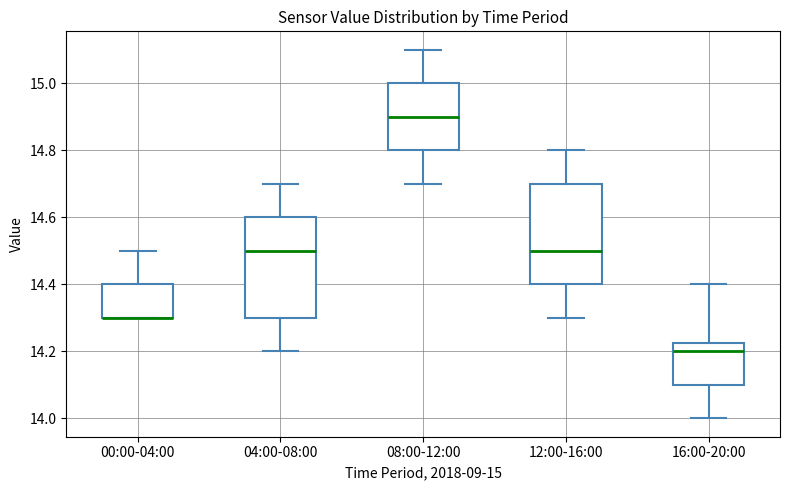

Reading left to right, read every box against the y-axis: the position of its median line, the range the box covers, and the ends of its whiskers. The values are not printed on the chart, so give them approximately, as read against the axis.

00:00-04:00: median 14.30 (drawn on the box's lower edge), box 14.30 to 14.40, whiskers 14.30 to 14.50
04:00-08:00: median 14.50, box 14.30 to 14.60, whiskers 14.20 to 14.70
08:00-12:00: median 14.90, box 14.80 to 15.00, whiskers 14.70 to 15.10
12:00-16:00: median 14.50, box 14.40 to 14.70, whiskers 14.30 to 14.80
16:00-20:00: median 14.20, box 14.10 to 14.22, whiskers 14.00 to 14.40